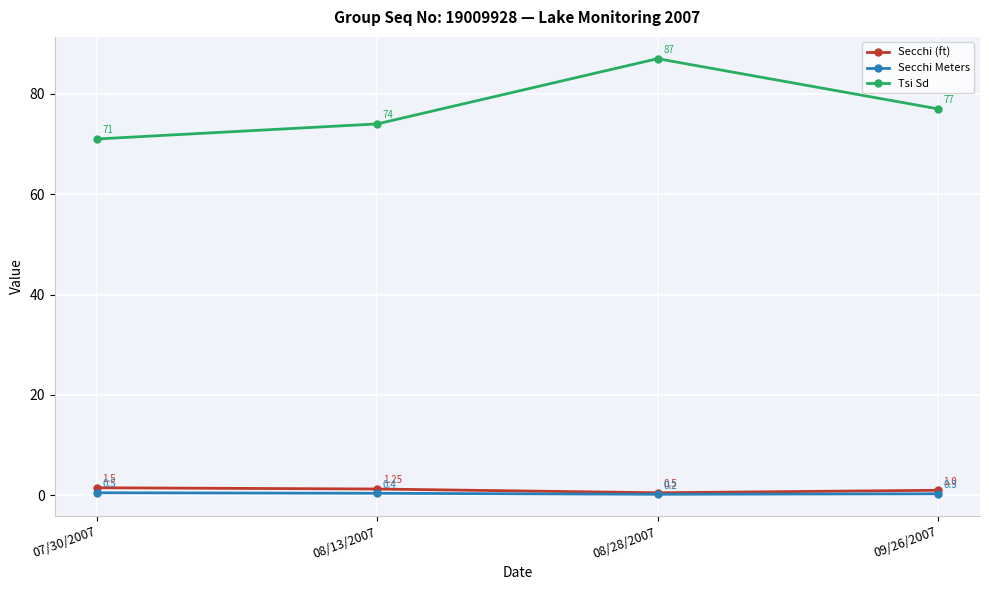

True or false: Secchi Meters and Tsi Sd cross at least once.

False